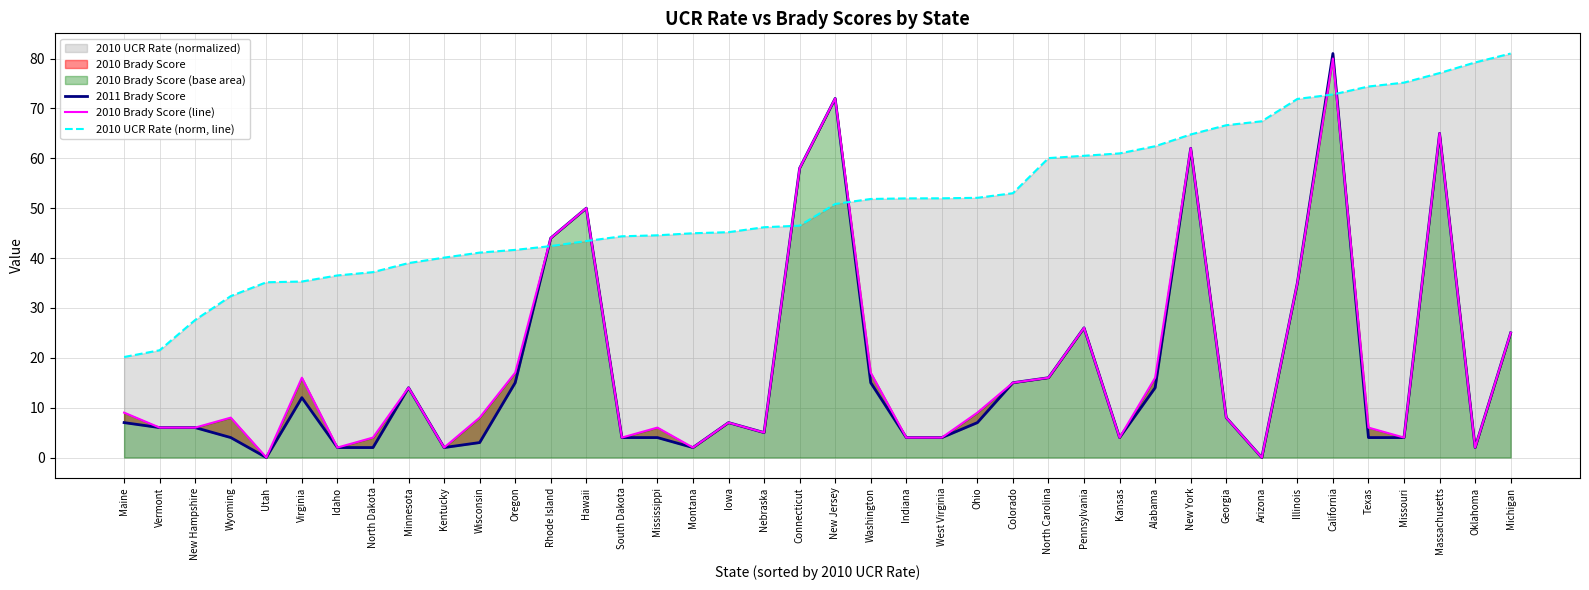

How many interior local peaks does the 2010 Brady Score (line) series have?

11